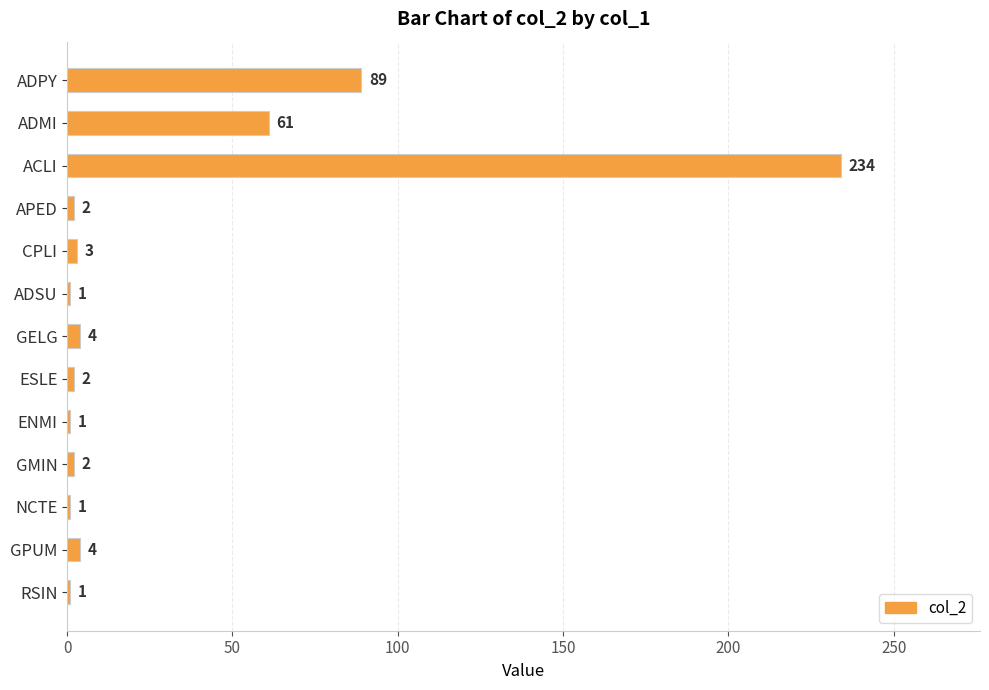

Which label corresponds to the largest value in the chart?

ACLI